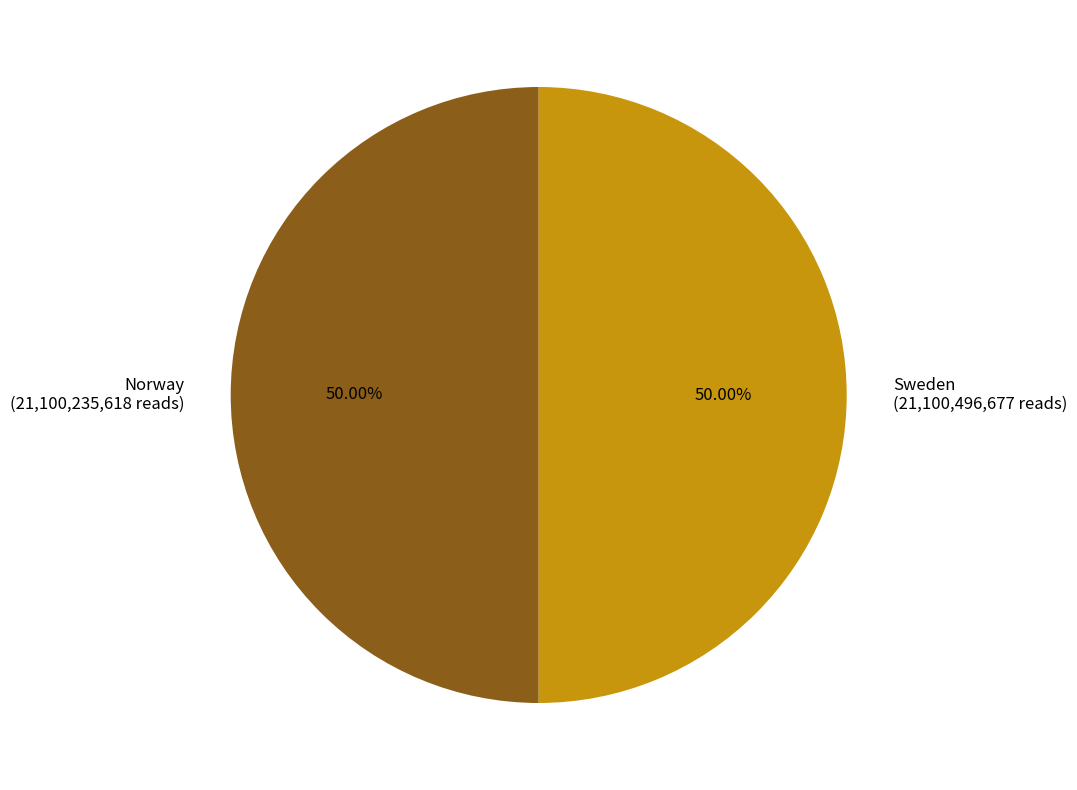

Do Norway (21,100,235,618 reads) and Sweden (21,100,496,677 reads) together represent more than half of the pie?

Yes